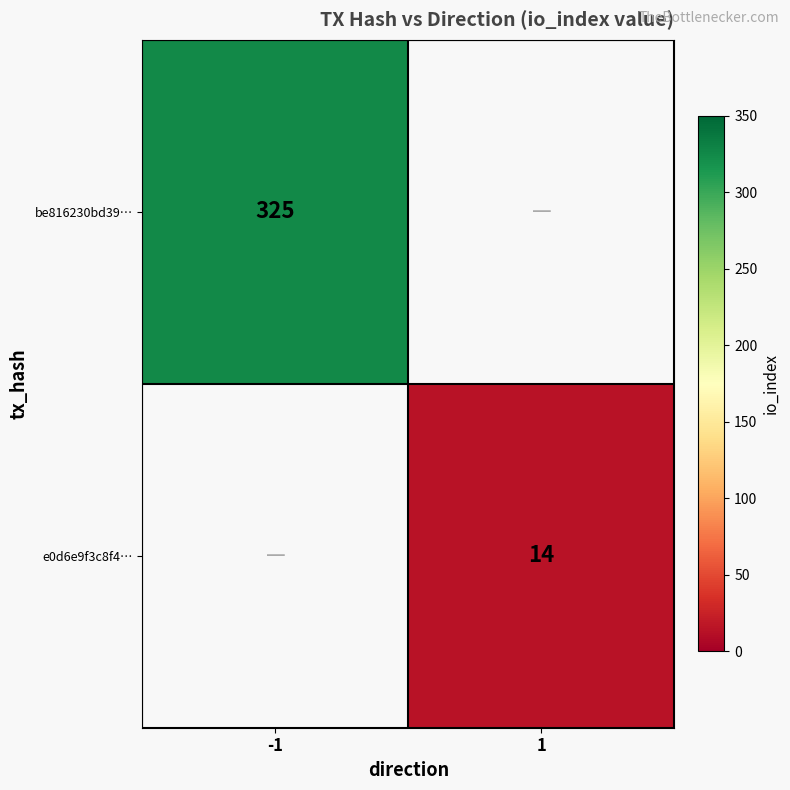

Is it true that e0d6e9f3c8f4… equals 14 at 1?

True